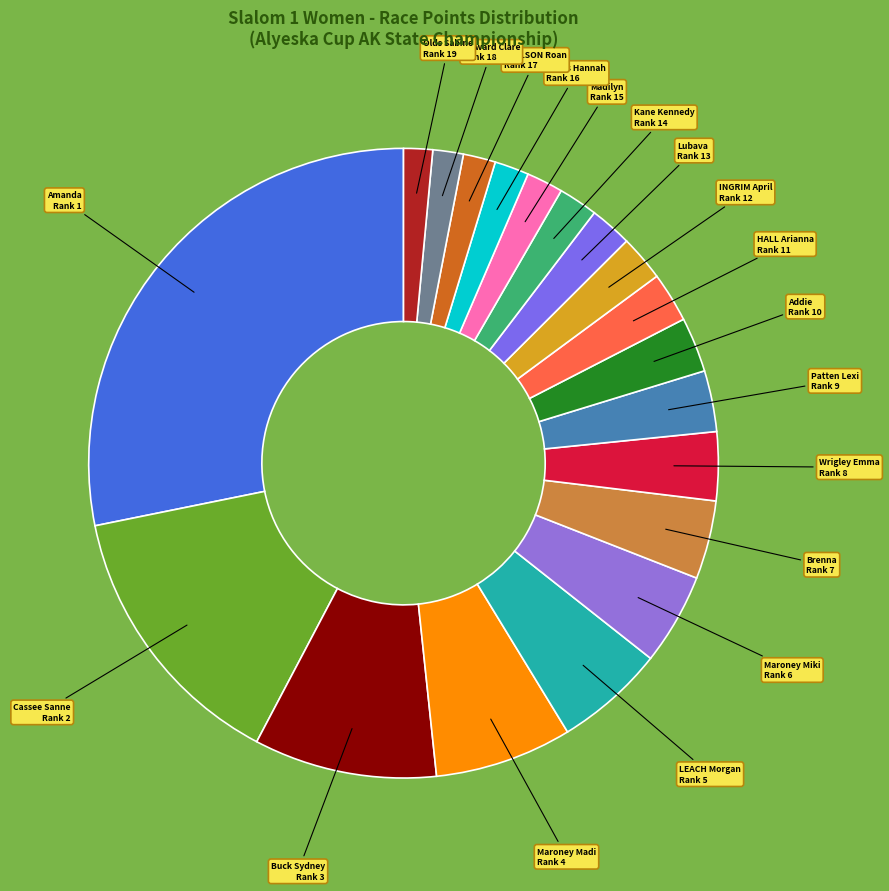

How many slices are in this pie chart?

19